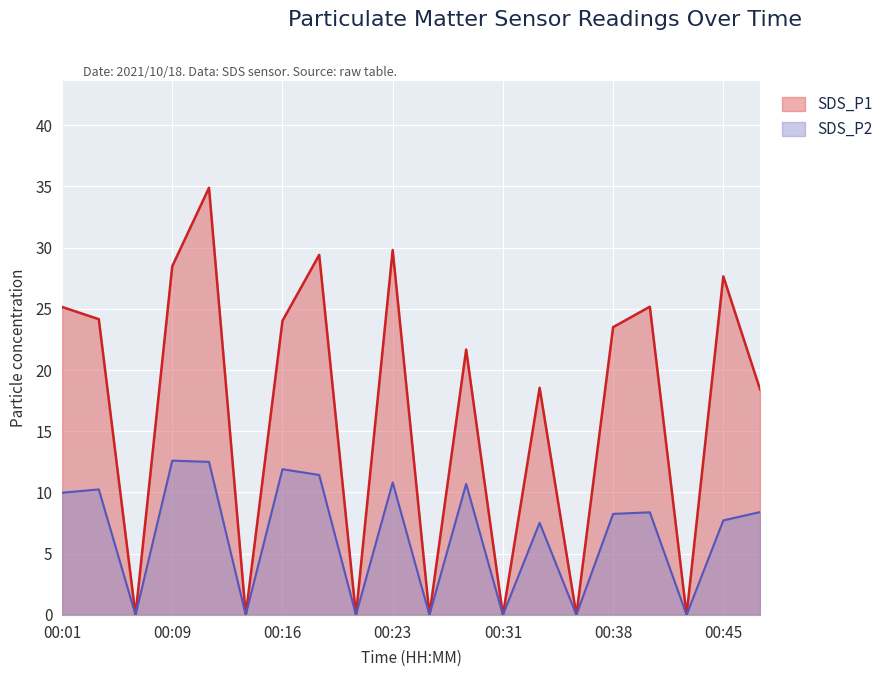

True or false: SDS_P1 and SDS_P2 intersect in this chart.

False